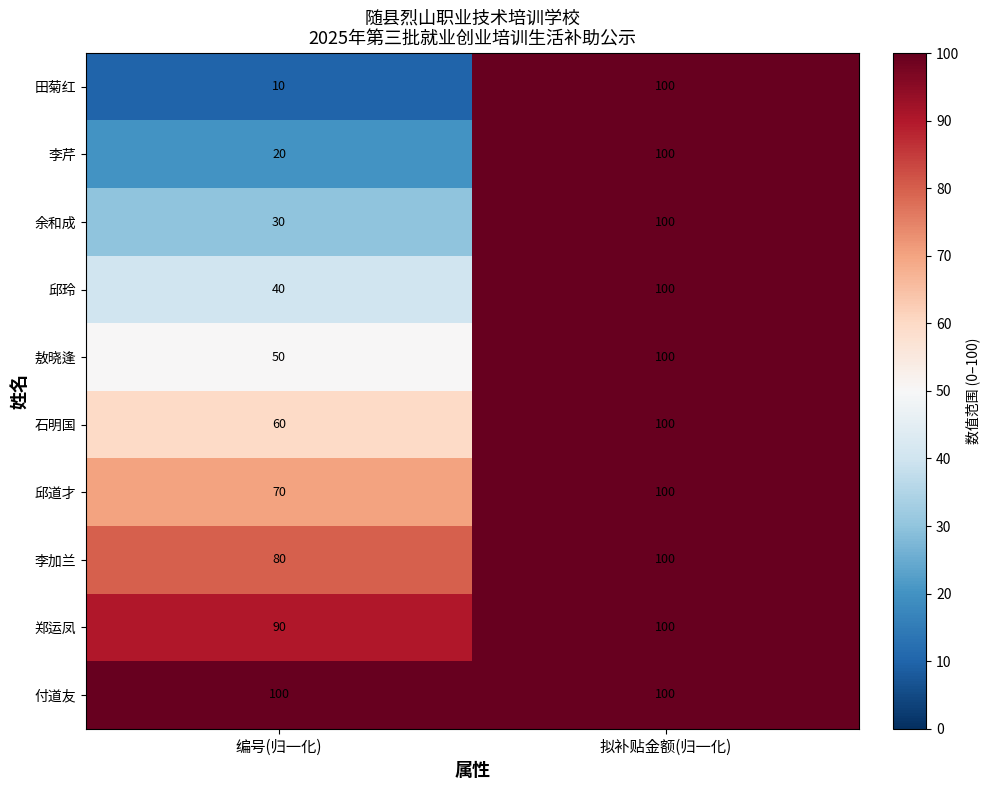

Reading right to left, transcribe all the data shown in this chart.

田菊红: 100	10
李芹: 100	20
余和成: 100	30
邱玲: 100	40
敖晓逢: 100	50
石明国: 100	60
邱道才: 100	70
李加兰: 100	80
郑运凤: 100	90
付道友: 100	100